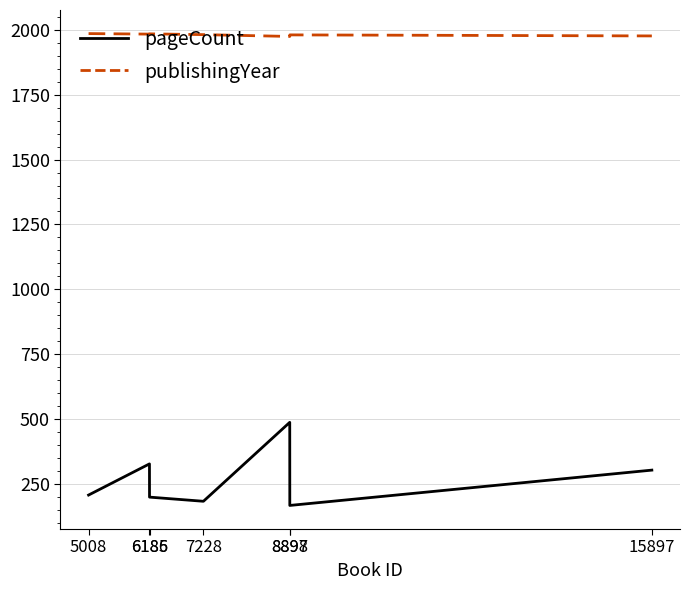

What is the difference between the maximum and minimum values in the pageCount series?

320